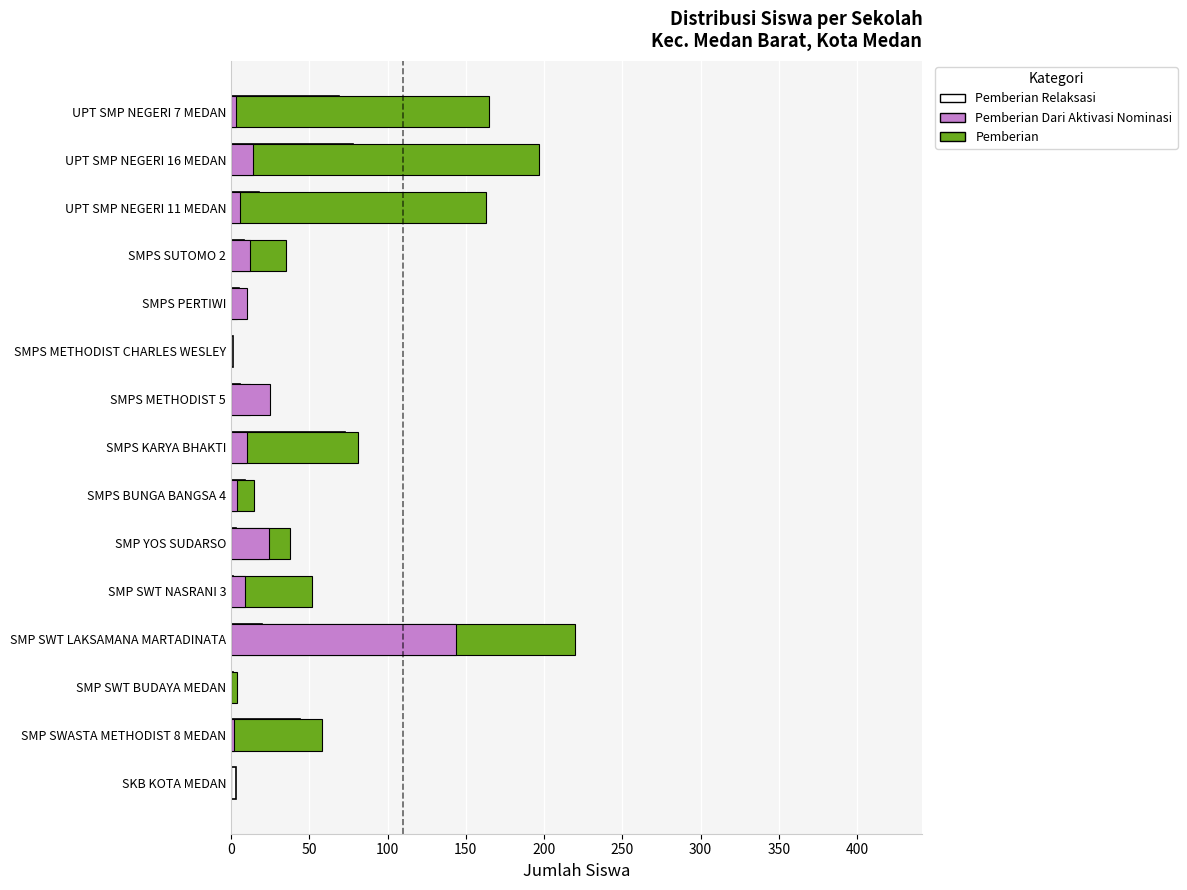

How many bars are there in total?

45